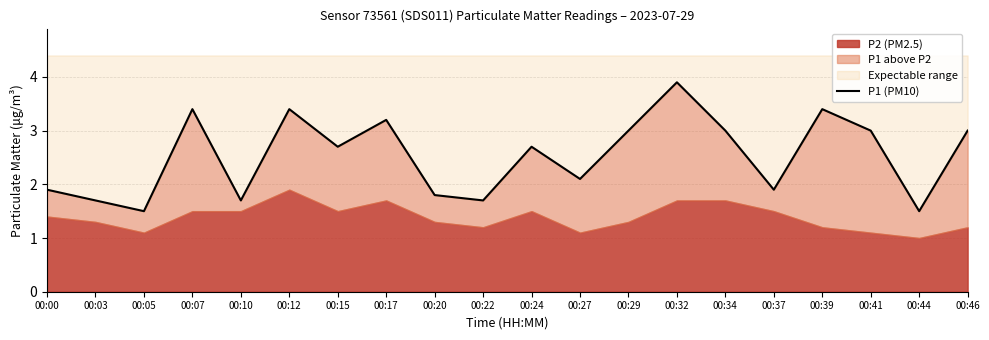

What is the value of the 3rd point from the left?

1.5